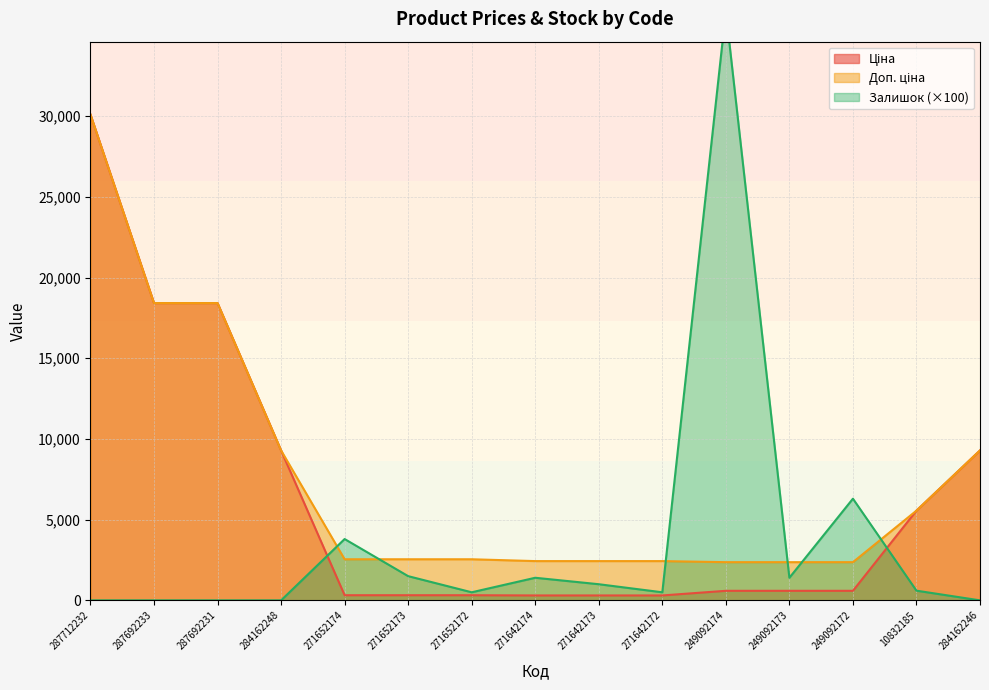

What is the greatest value displayed?

36500.0